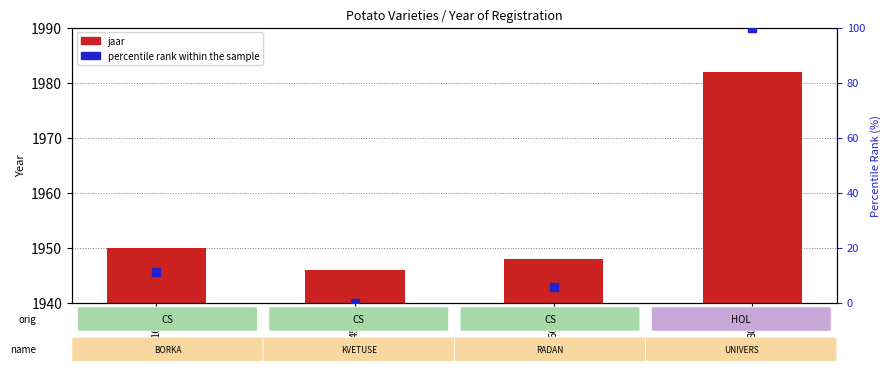

At how many categories does at least one series exceed 1480?

4